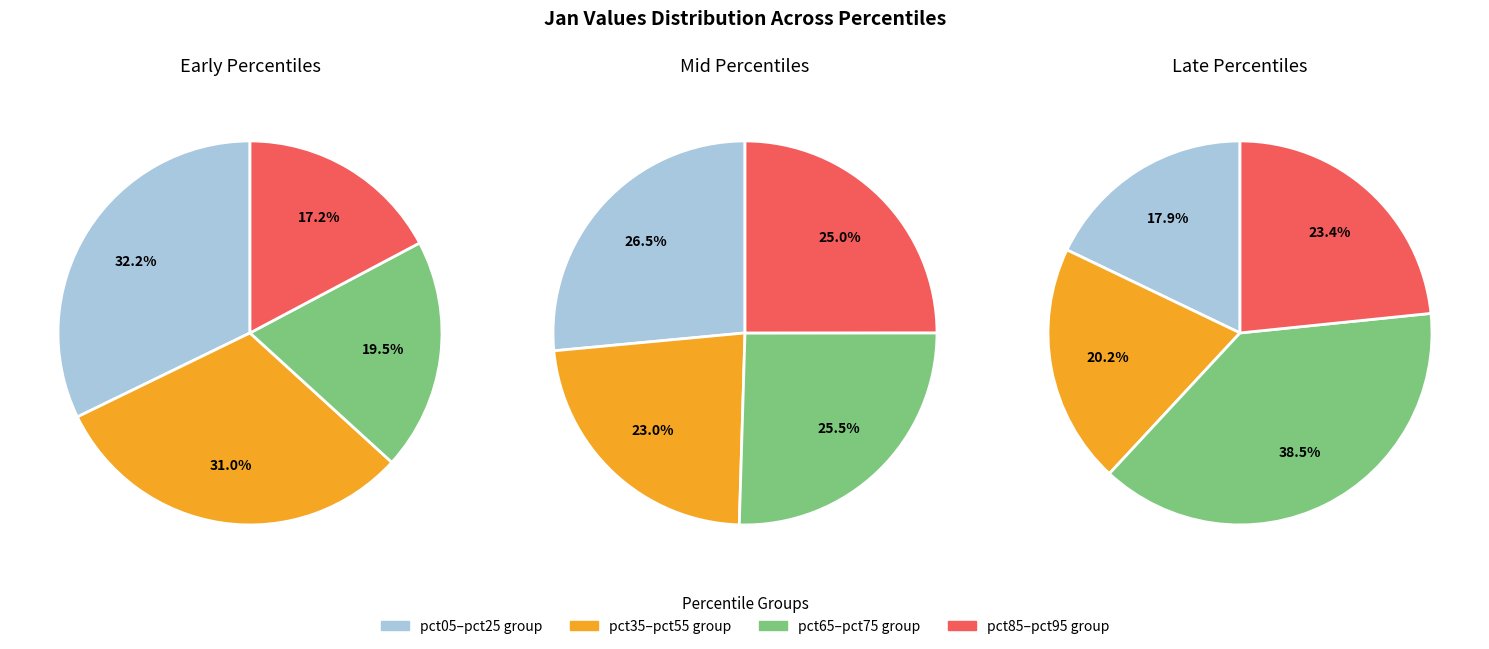

True or false: pct75 accounts for 15% of the total.

False